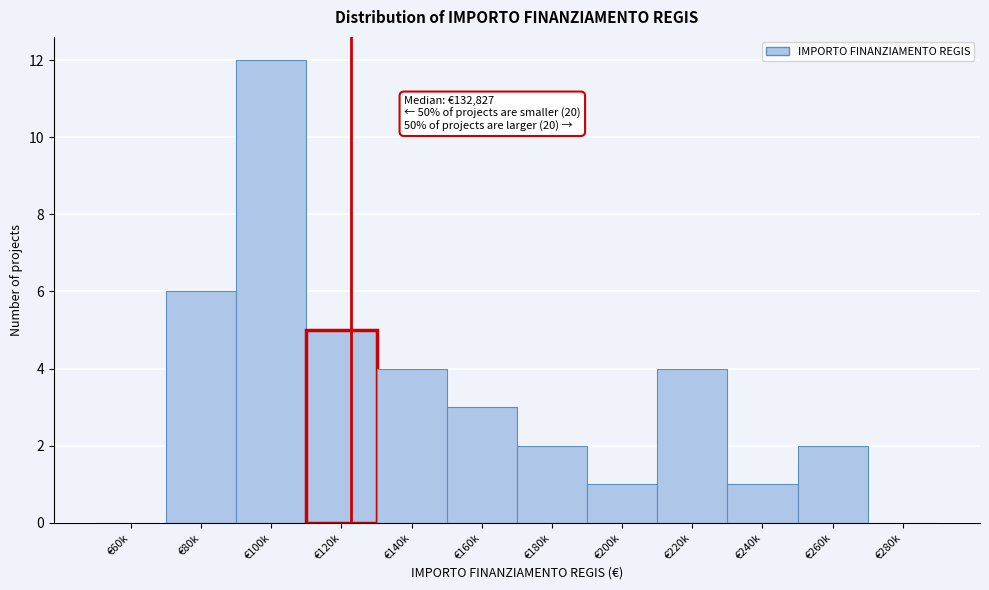

Reading left to right, extract all data points from this chart.

€60k=0	€80k=6	€100k=12	€120k=5	€140k=4	€160k=3	€180k=2	€200k=1	€220k=4	€240k=1	€260k=2	€280k=0